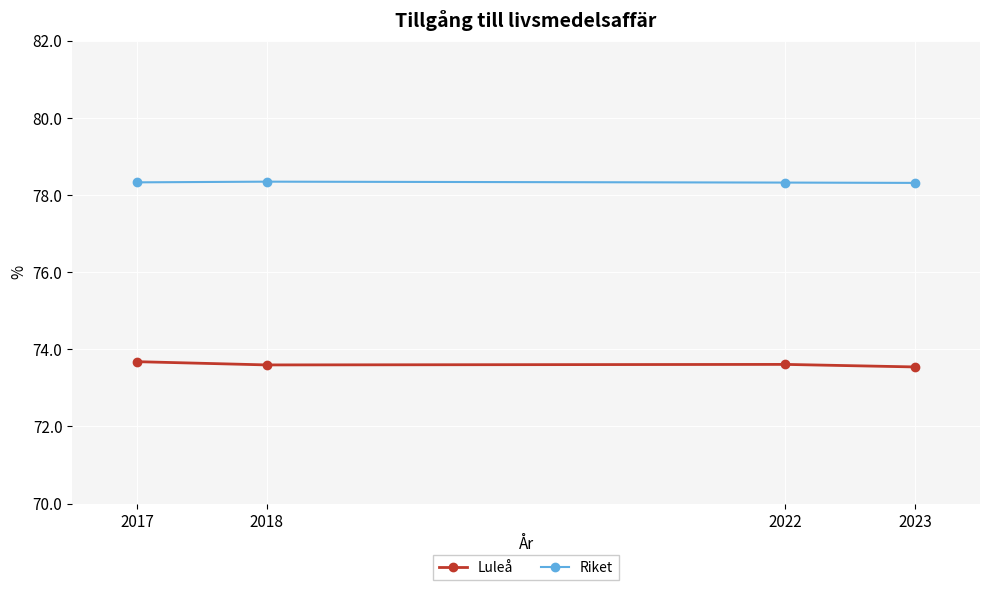

True or false: Riket has more than 2 interior local peaks.

False